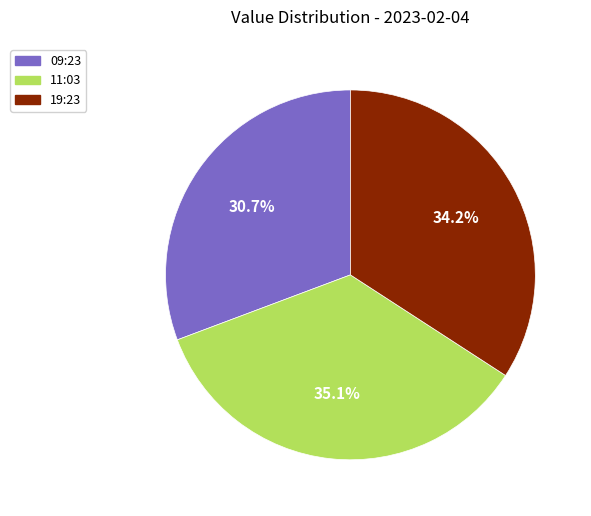

Does any single category account for the majority?

No